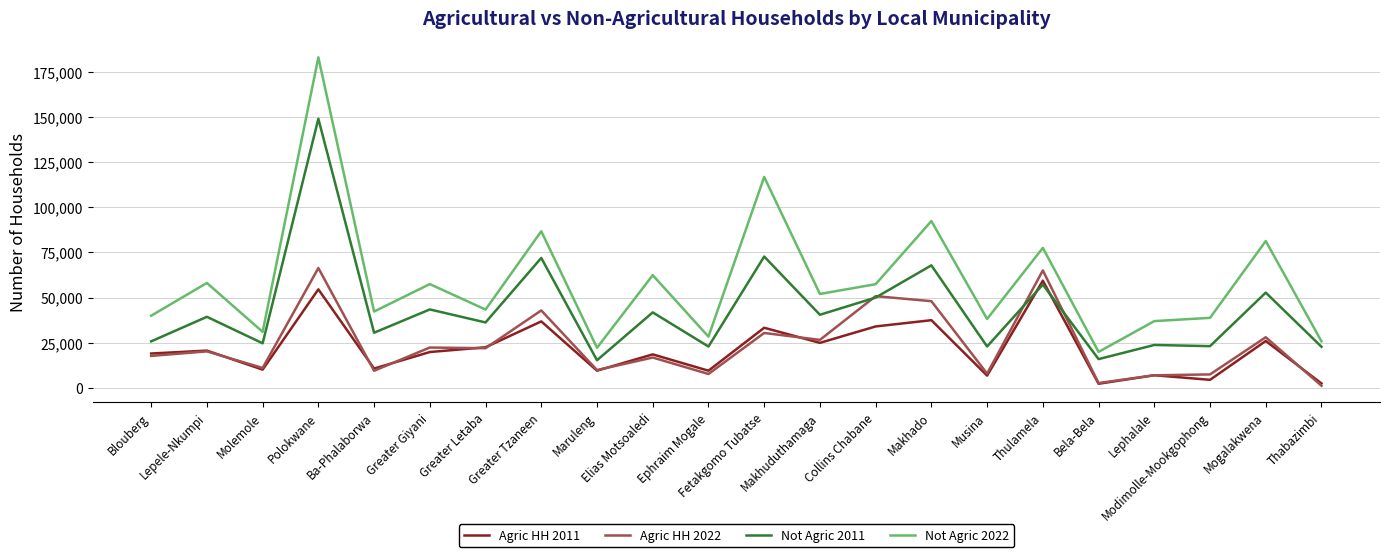

In Agric HH 2011, how many points are lower than both neighbors (excluding endpoints)?

8